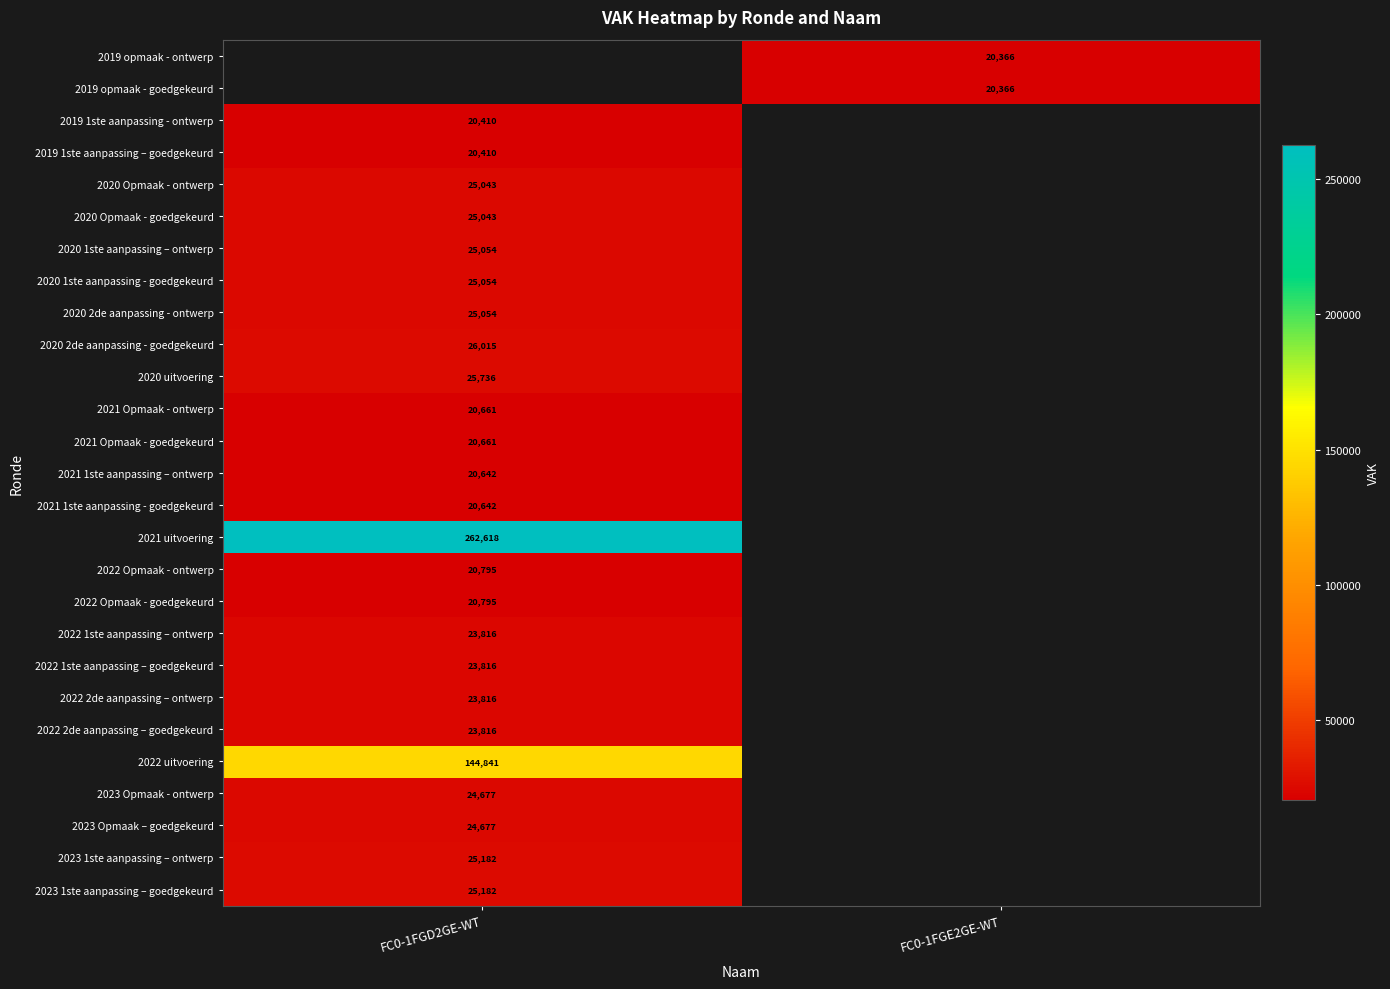

Is the value of 2022 2de aanpassing – goedgekeurd at FC0-1FGD2GE-WT greater than the value of 2020 2de aanpassing - ontwerp at FC0-1FGD2GE-WT?

No